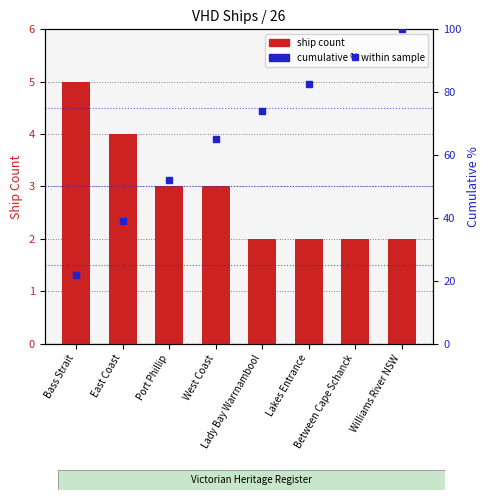

Which label corresponds to the smallest value in the chart?

Lady Bay Warrnambool